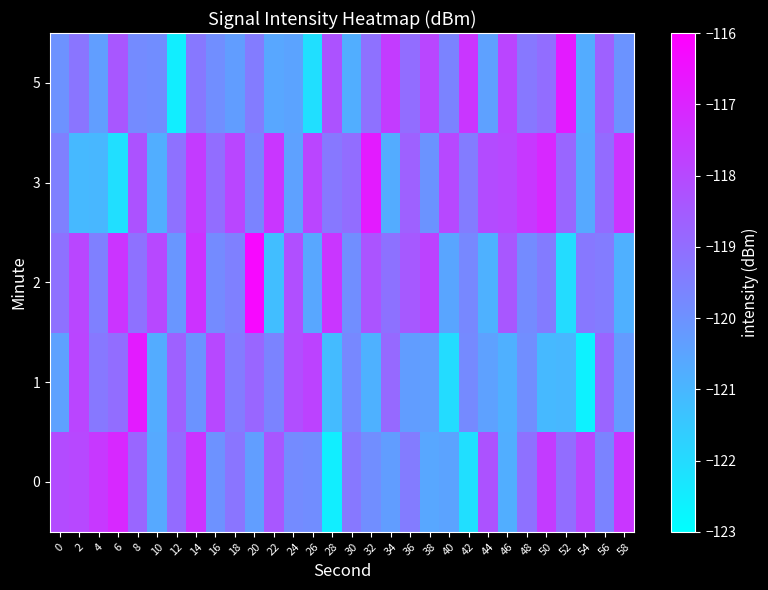

Rank the series by their maximum value, from lowest to highest.

0, 1, 3, 5, 2